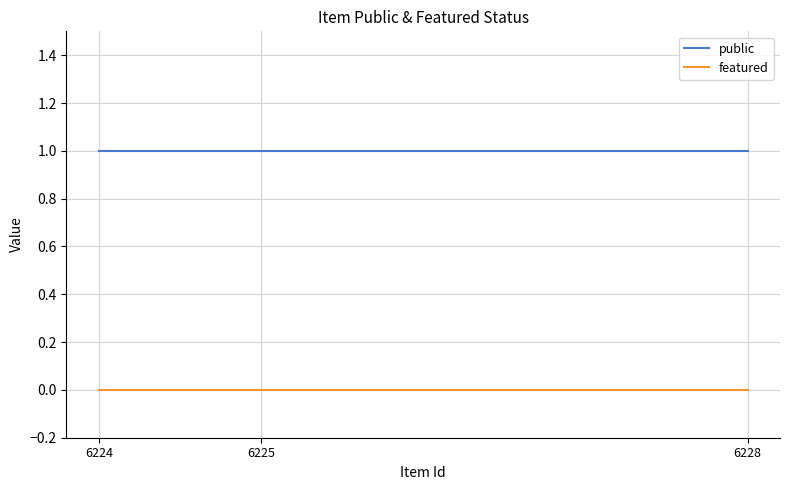

Rank the categories by featured value from lowest to highest.

6228, 6225, 6224